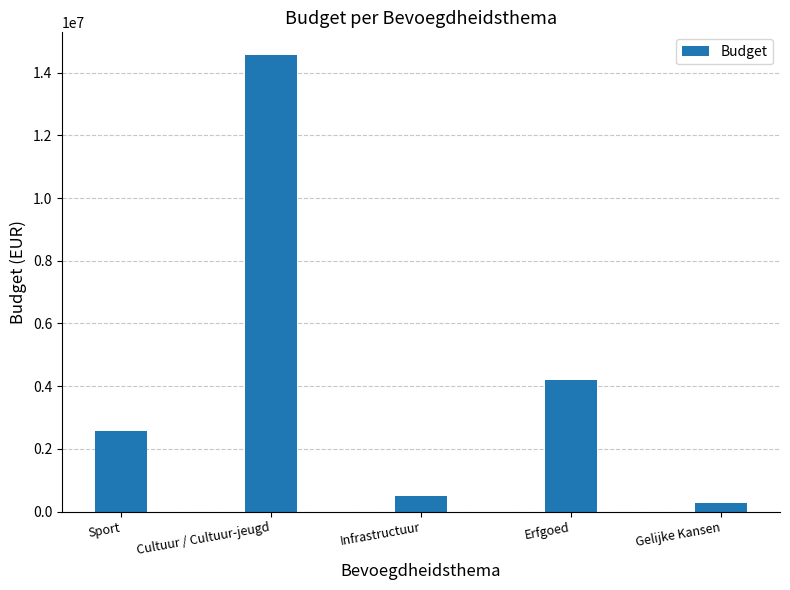

Reading right to left, list all the values displayed in this chart.

286000.0	4200000.0	504000.0	14557000.0	2568765.3